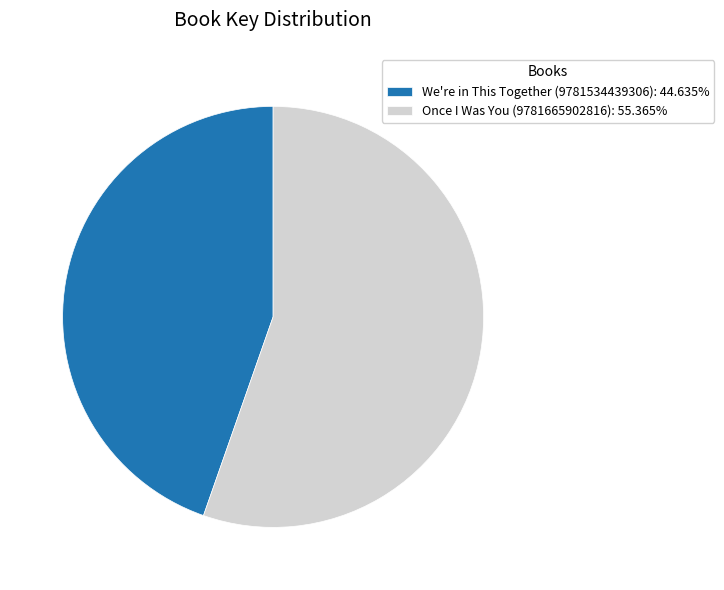

Rank the categories by value from lowest to highest.

We're in This Together (9781534439306), Once I Was You (9781665902816)